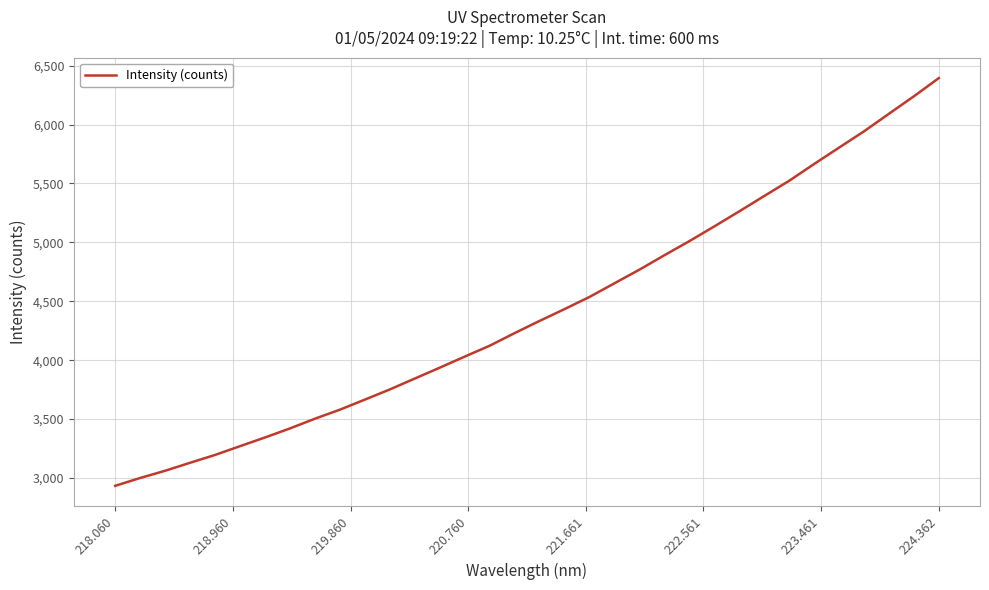

What is the maximum value shown in the chart?

6395.0